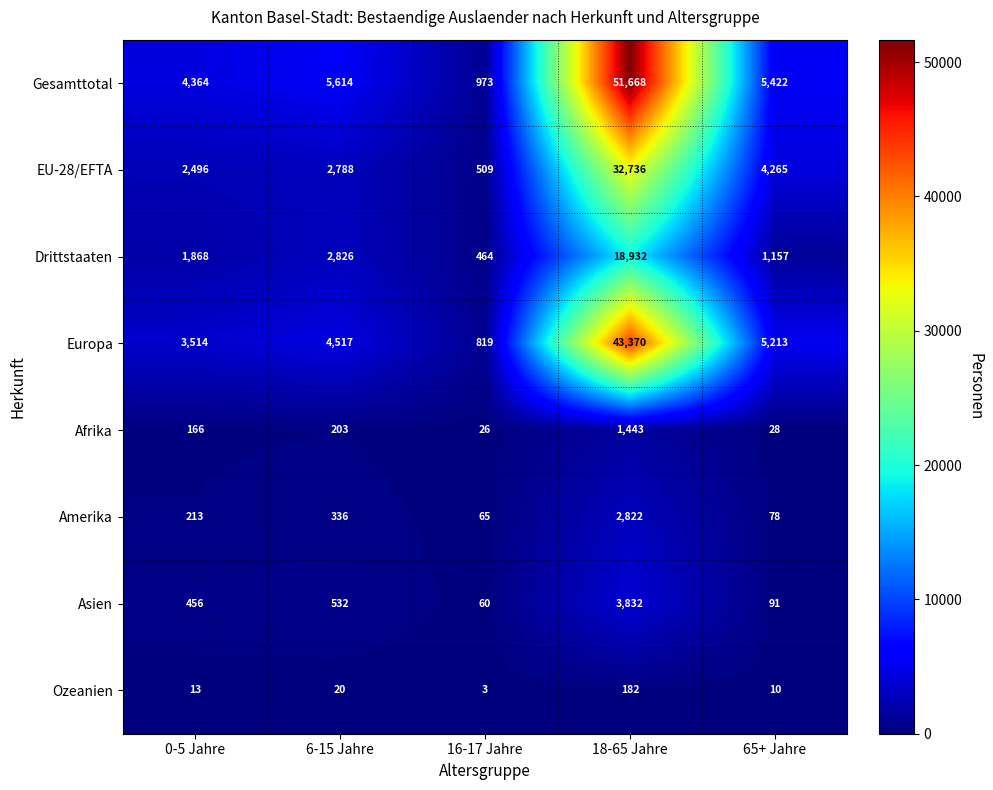

At which category is the sum across all series the highest?

18-65 Jahre